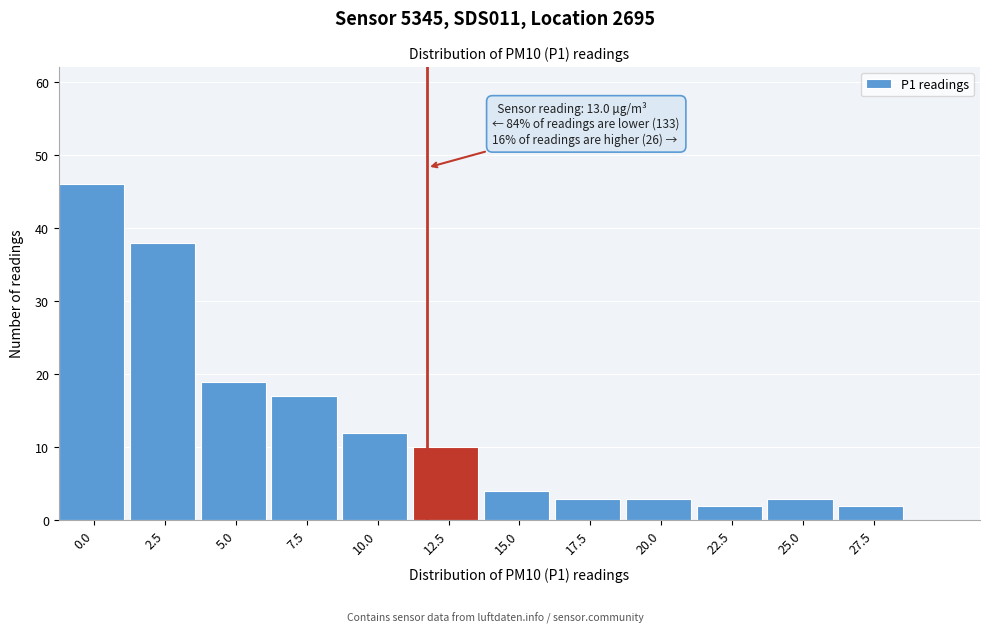

Reading left to right, extract all data points from this chart.

0.0=46	2.5=38	5.0=19	7.5=17	10.0=12	12.5=10	15.0=4	17.5=3	20.0=3	22.5=2	25.0=3	27.5=2